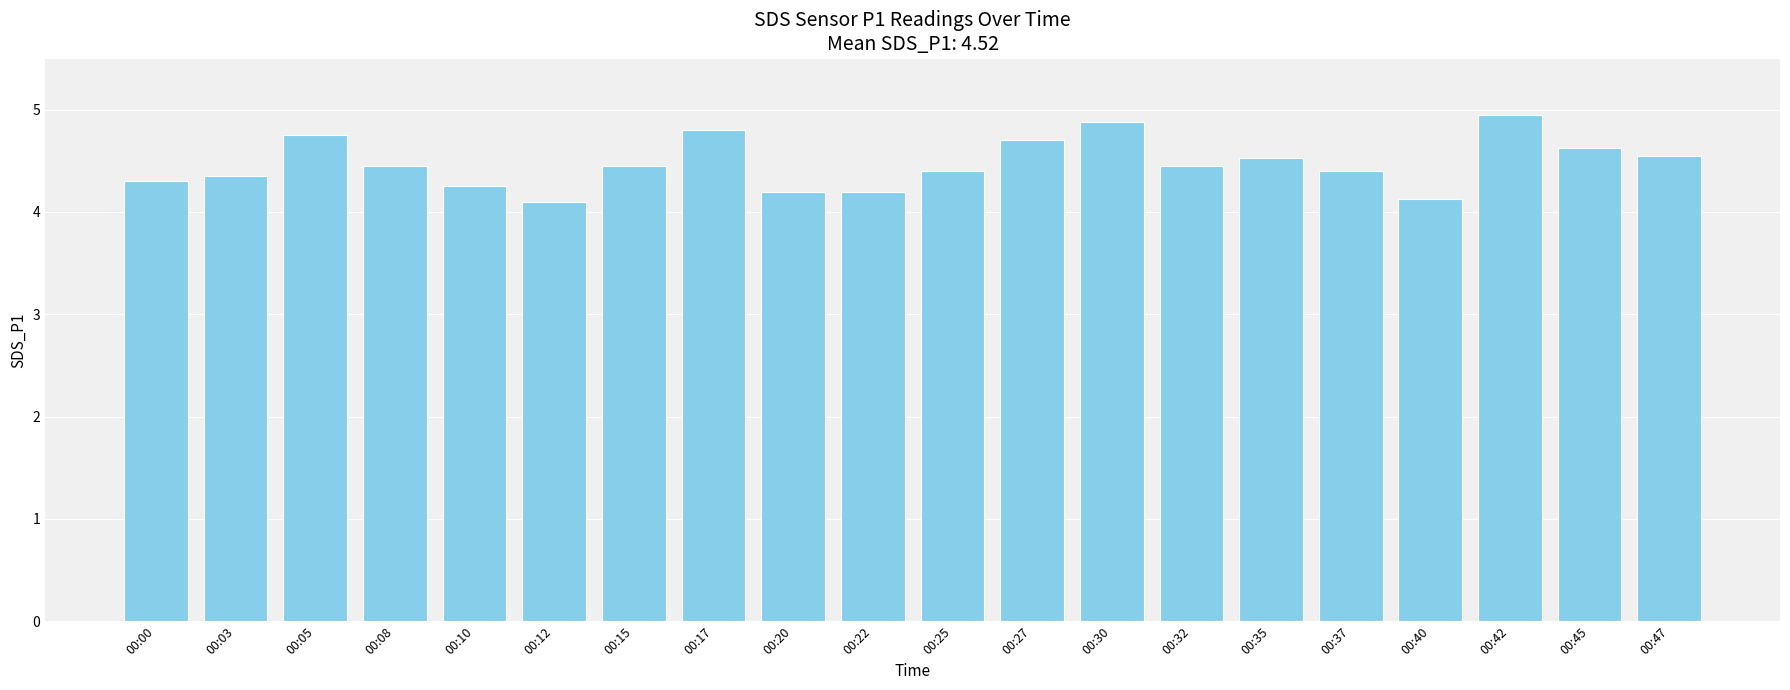

What is the smallest value displayed?

4.1